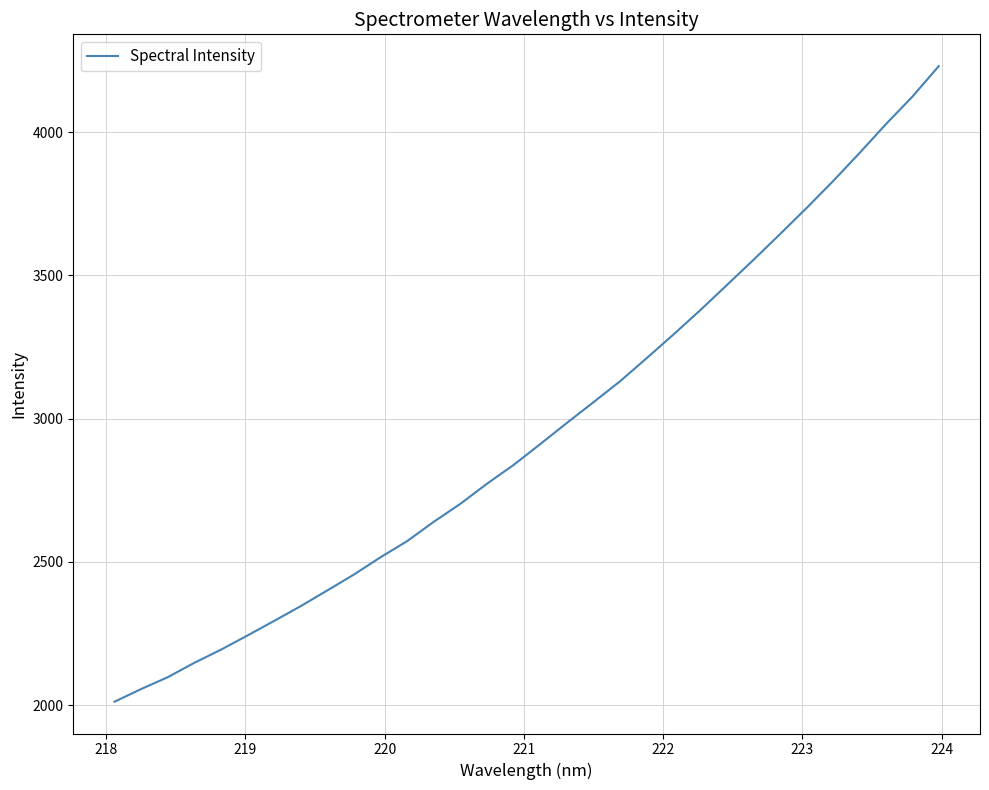

What is the difference between the maximum and minimum values?

2218.5